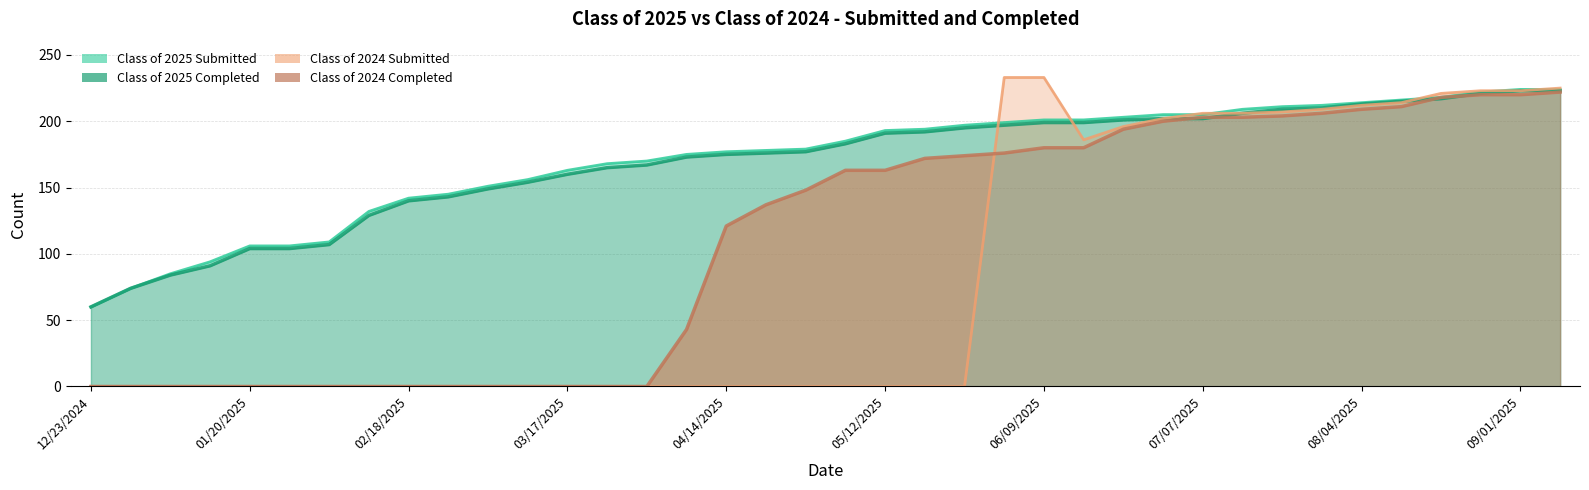

The value of Class of 2024 Completed at 03/31/2025 is 126. True or false?

False